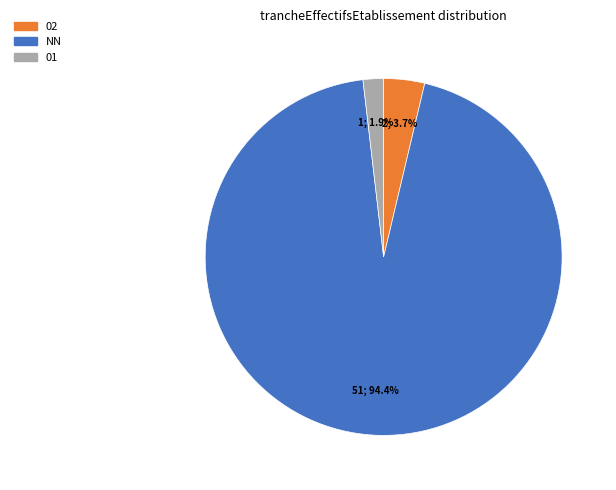

Is there any slice that represents more than half of the pie?

Yes